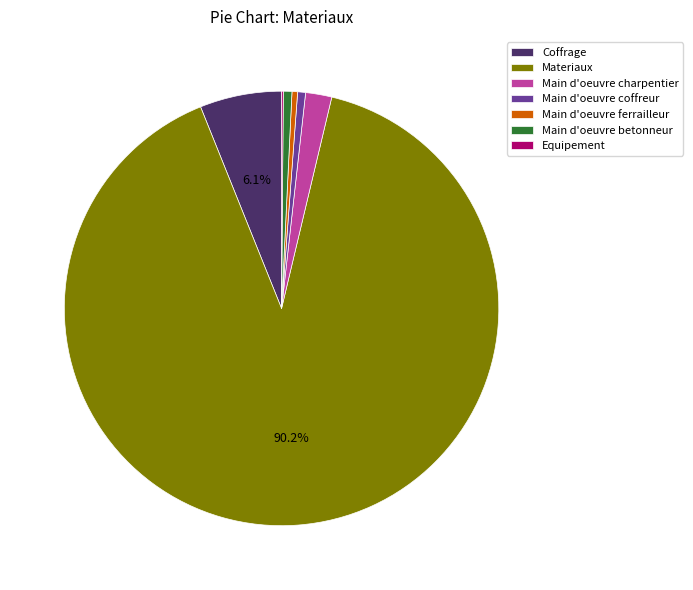

Between Main d'oeuvre coffreur and Coffrage, which is larger?

Coffrage